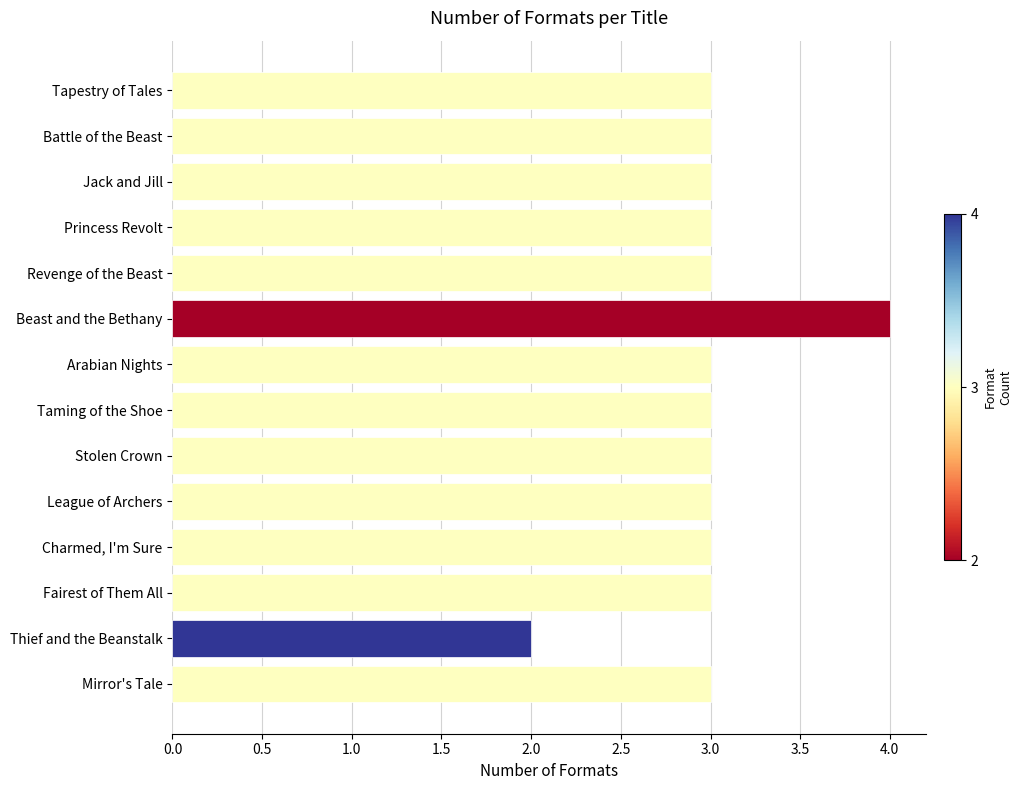

What is the sum of all values?

42